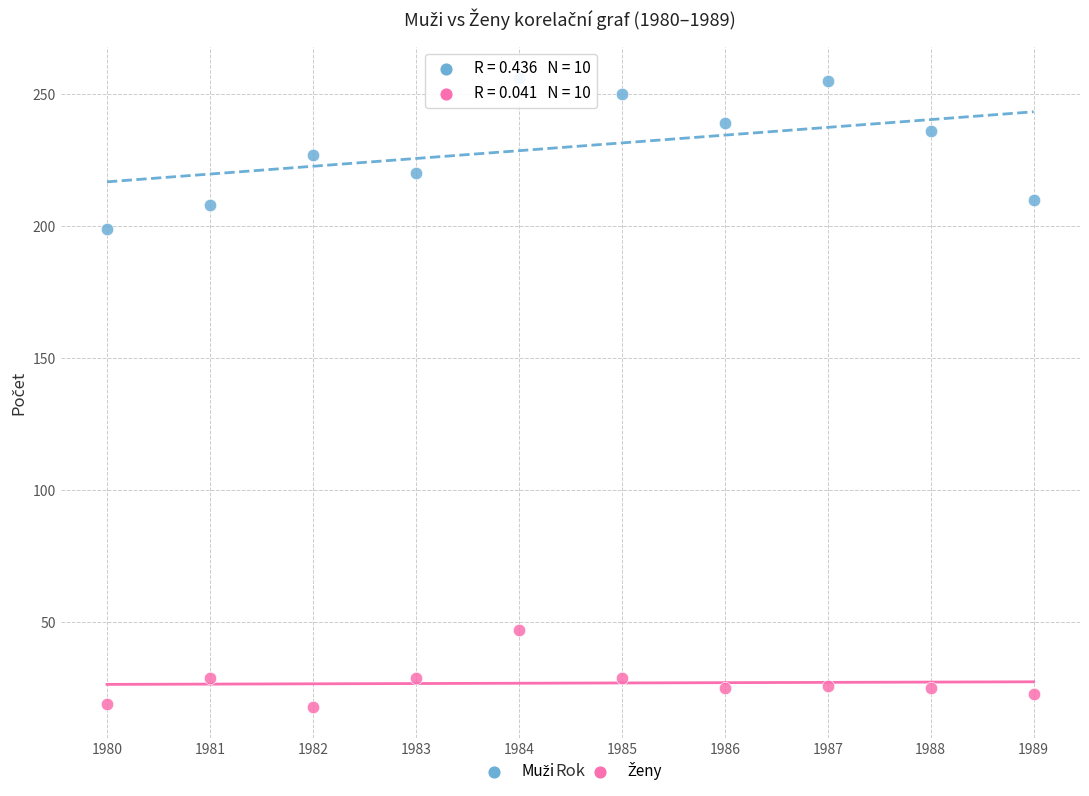

Across all series, what Y value is closest to 137?

199